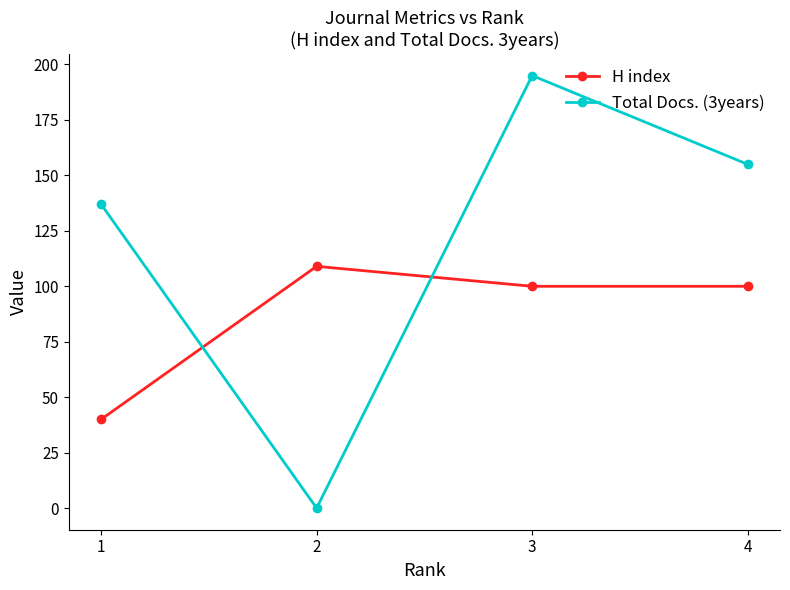

How many distinct data groups are displayed?

2